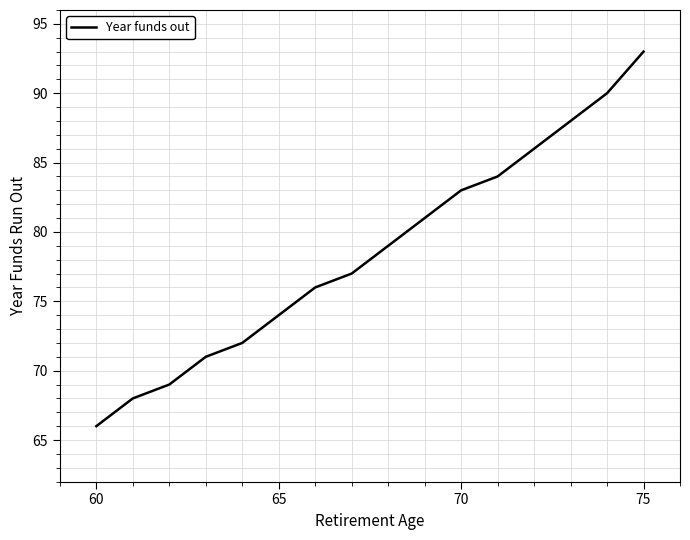

What is the difference between the maximum and minimum values?

27